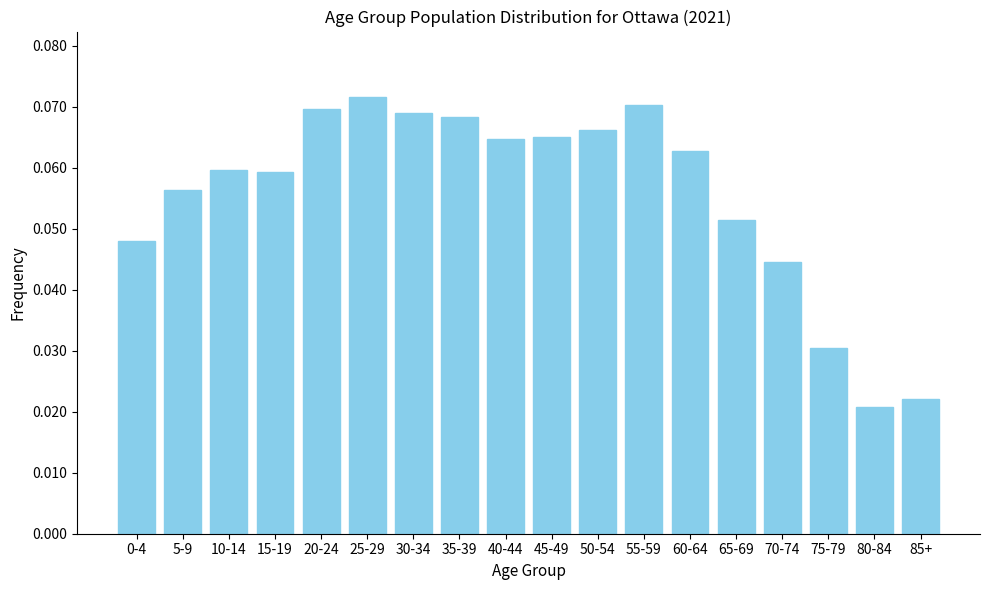

Count the values in the range 0 to 1.

18